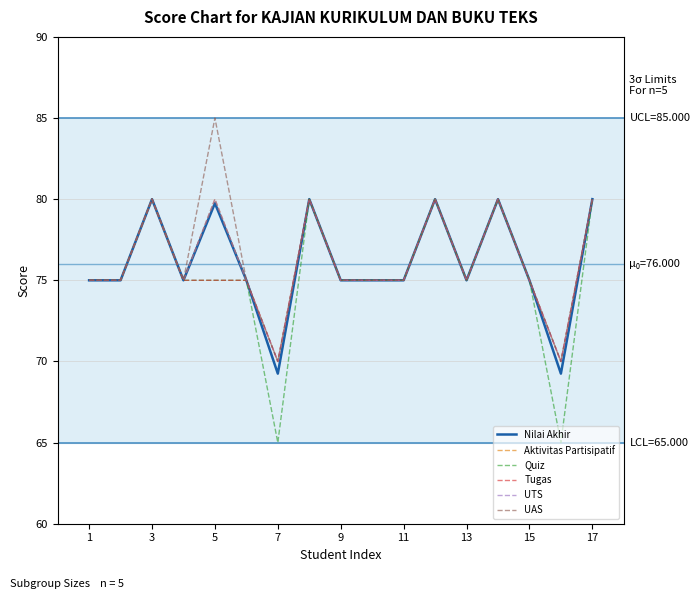

Does the chart display data point markers on the line(s)?

No